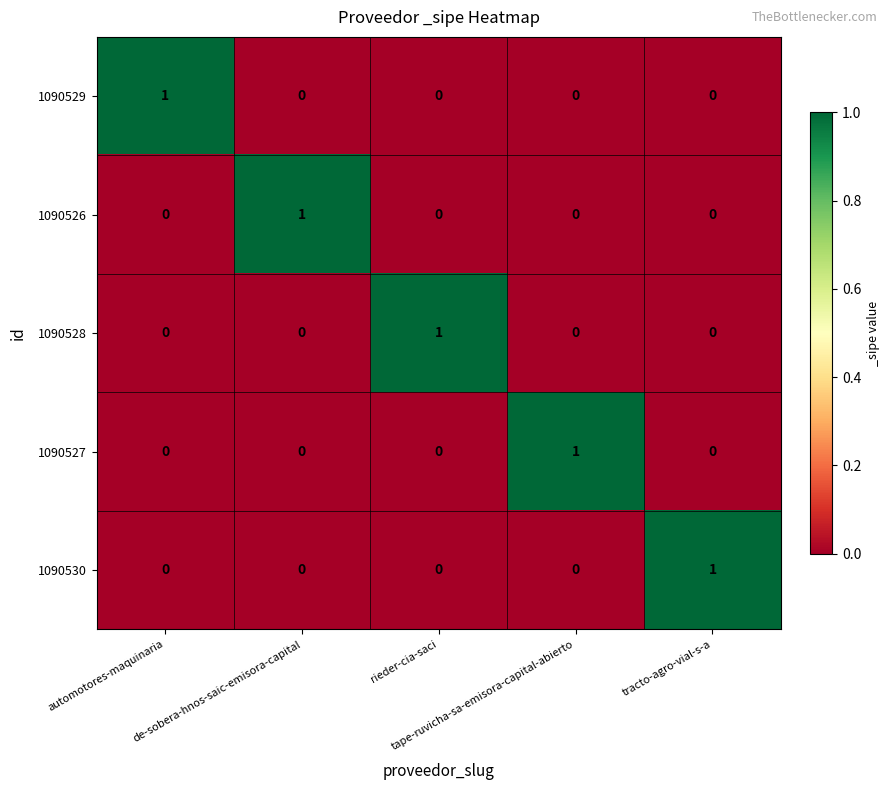

Count the 1090528 values in the range 0 to 1.

5